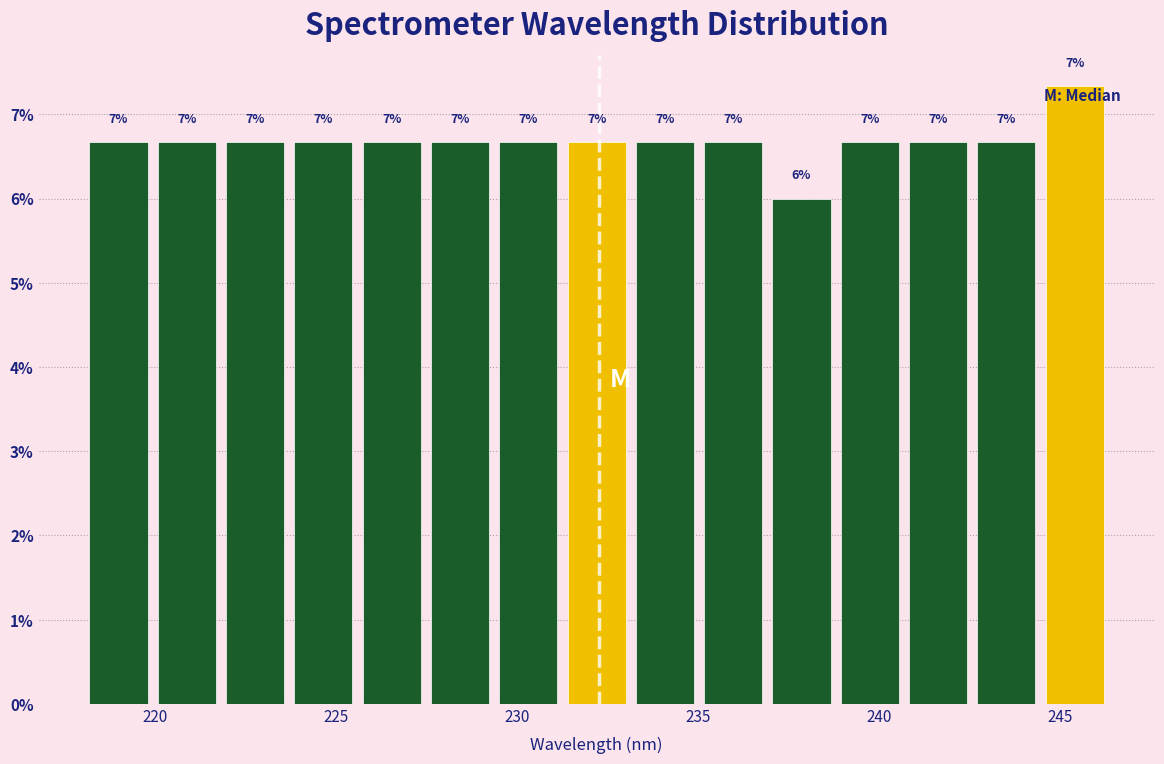

Around what value on the x-axis is the tallest bar? Give the approximate position of its centre, as read against the axis.

245.5